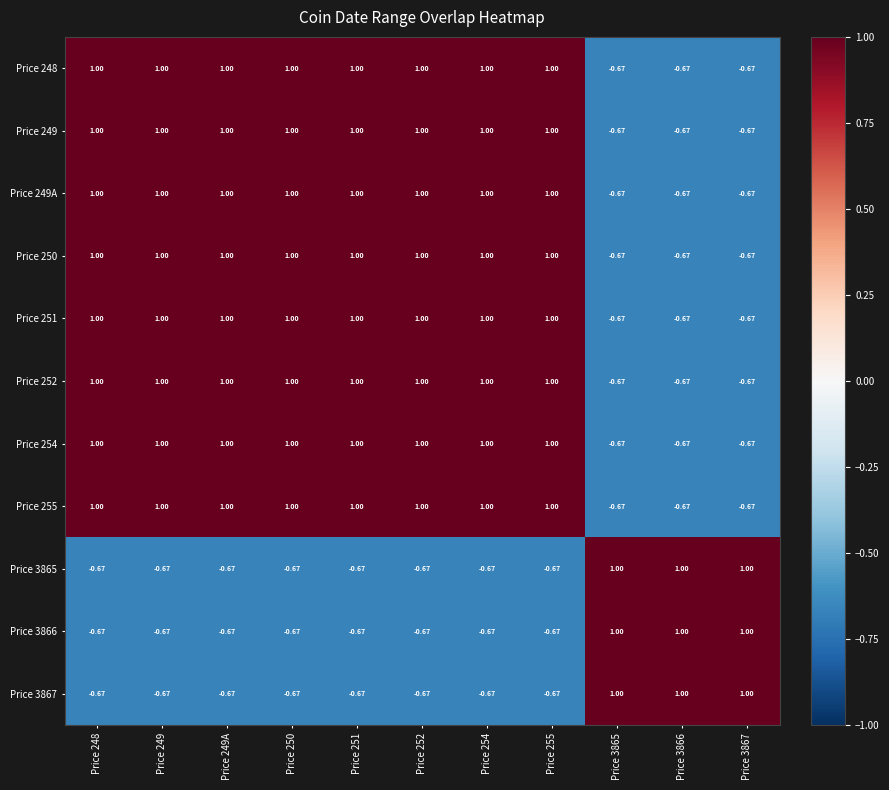

Is the value of Price 249 at Price 3867 greater than the value of Price 254 at Price 249?

No